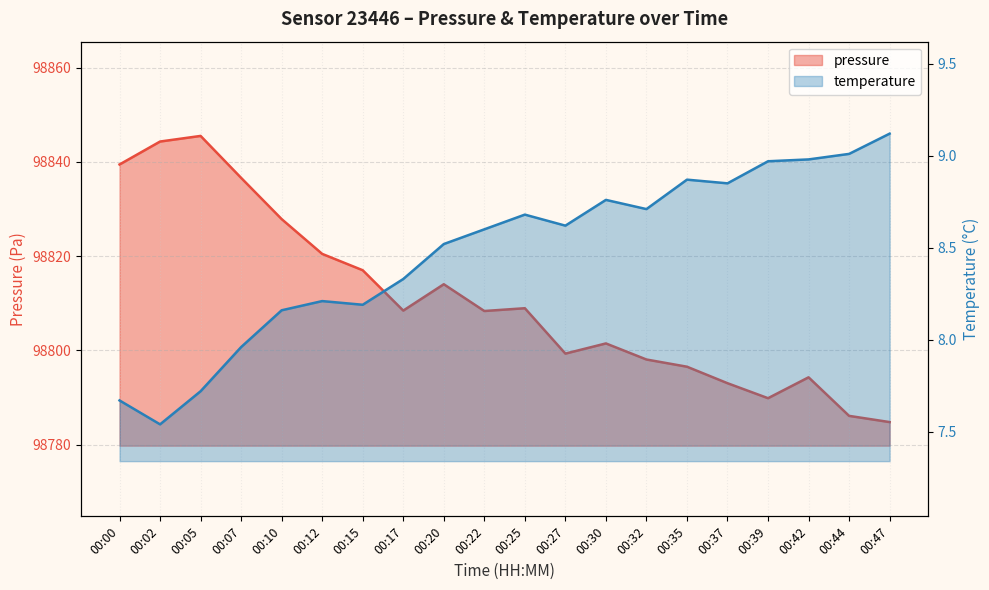

Where is the first local minimum for pressure?

00:17